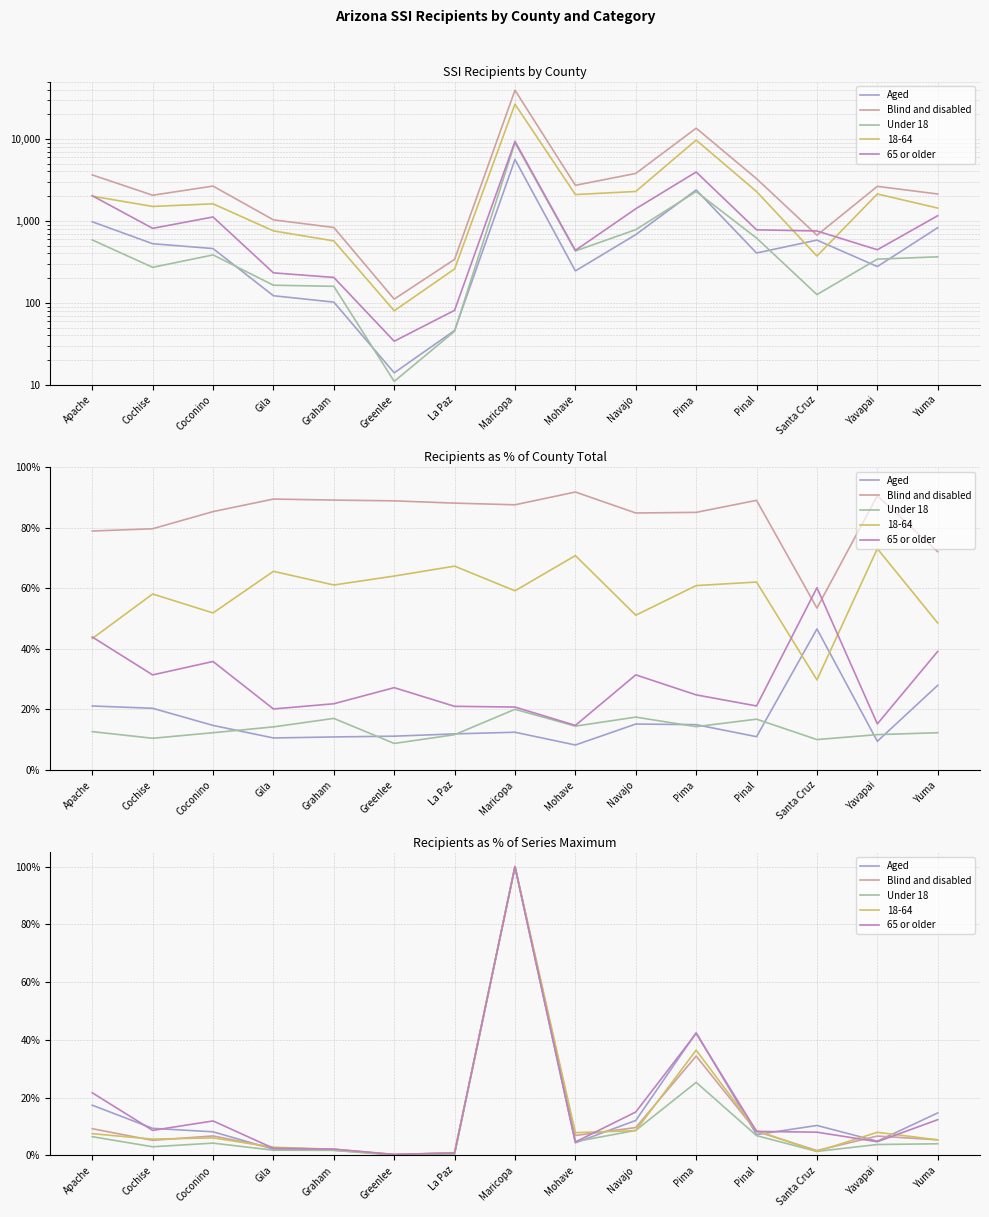

What position from the right is Graham?

11